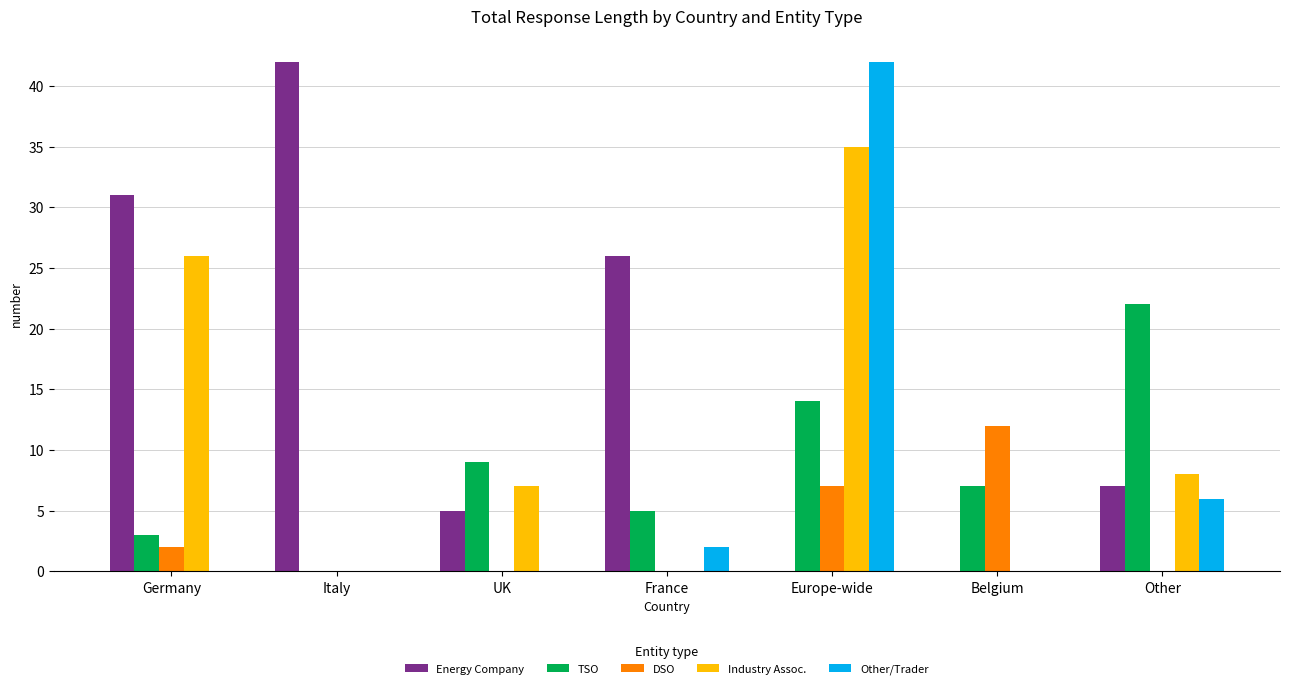

Which series has the largest total across all categories?

Energy Company